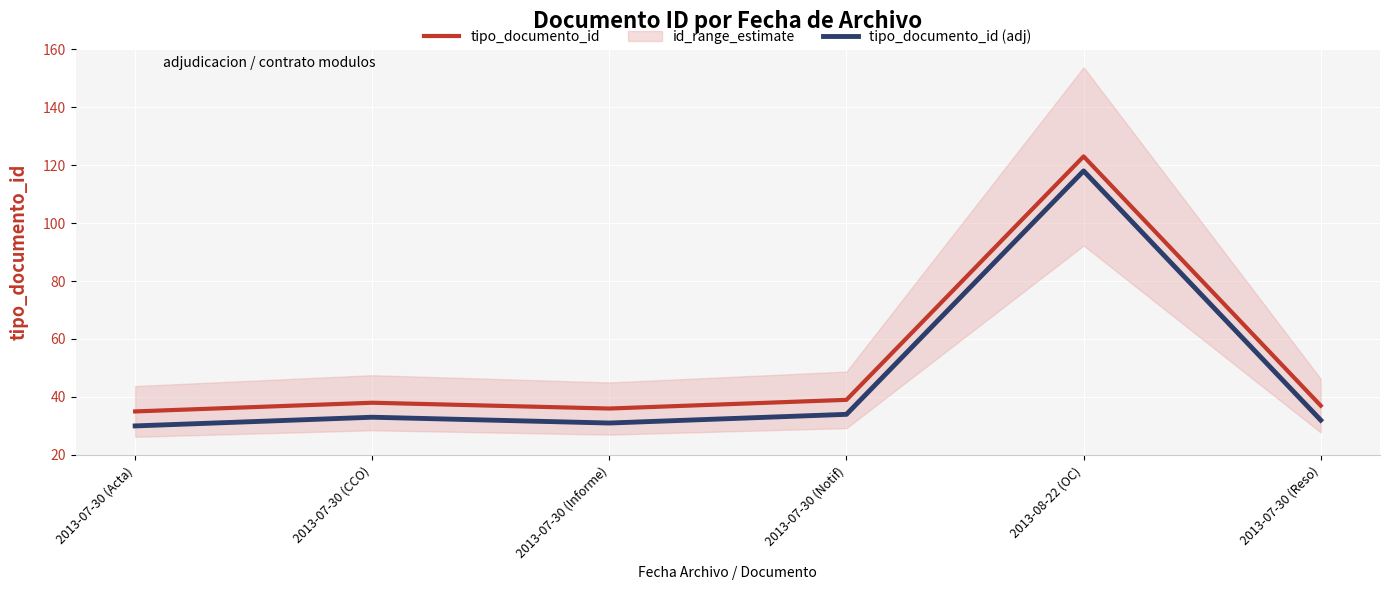

True or false: tipo_documento_id and tipo_documento_id (adj) intersect in this chart.

False